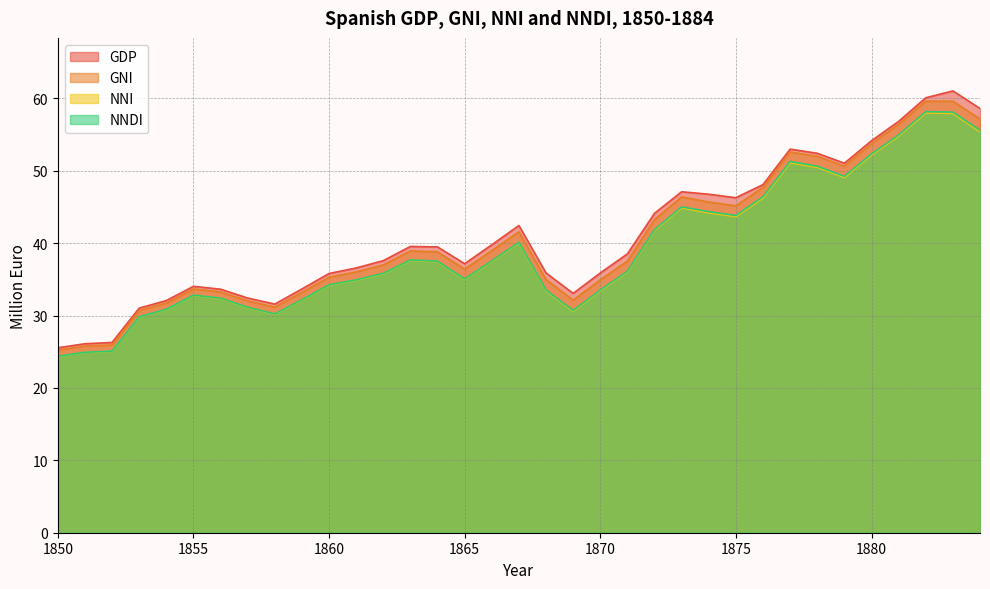

At which label does GNI first exceed 37?

1863